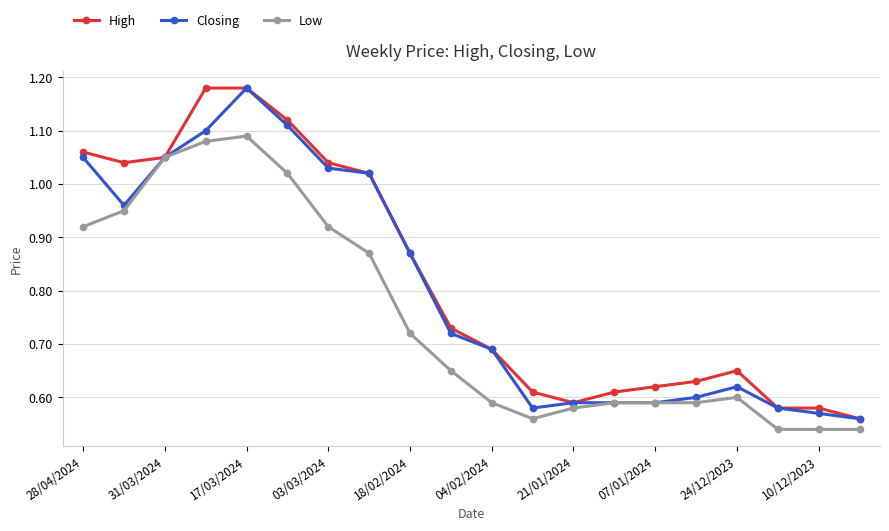

At how many categories does at least one series exceed 1?

8